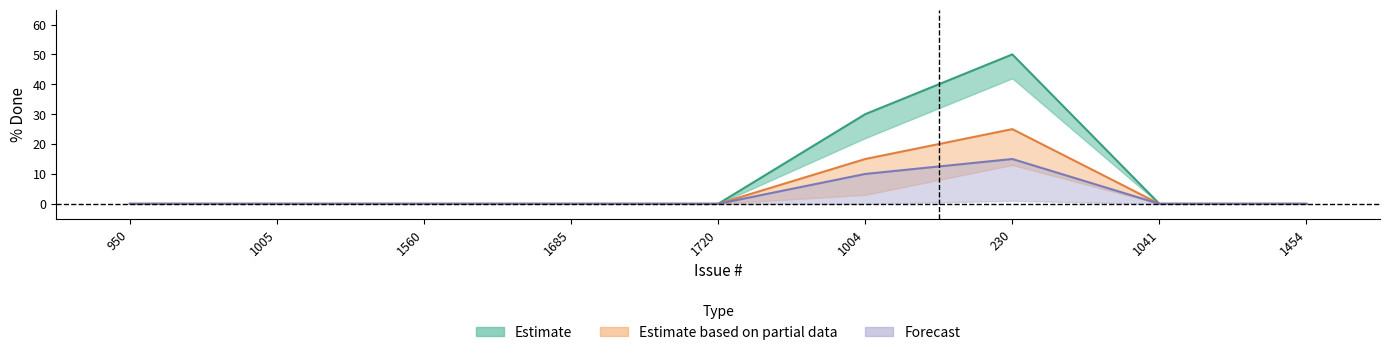

What is the difference between the maximum and minimum values in the Estimate series?

50